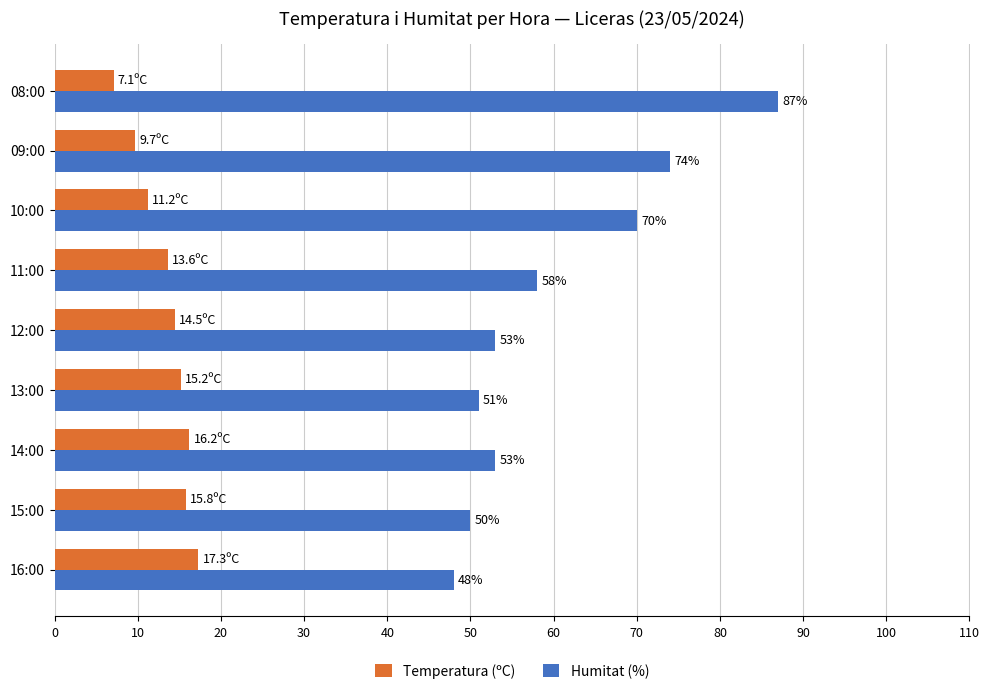

What is the maximum value shown in the chart?

87.0